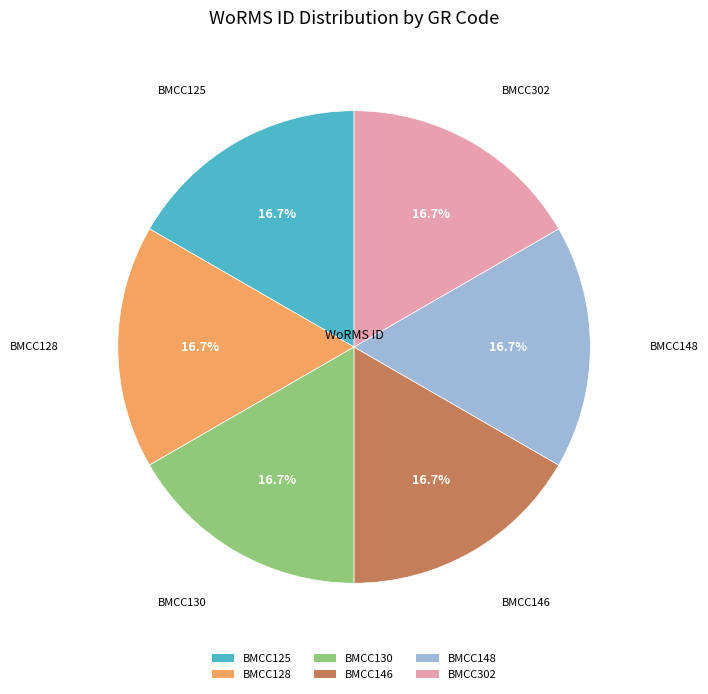

The BMCC148 slice represents 5% of the pie. True or false?

False